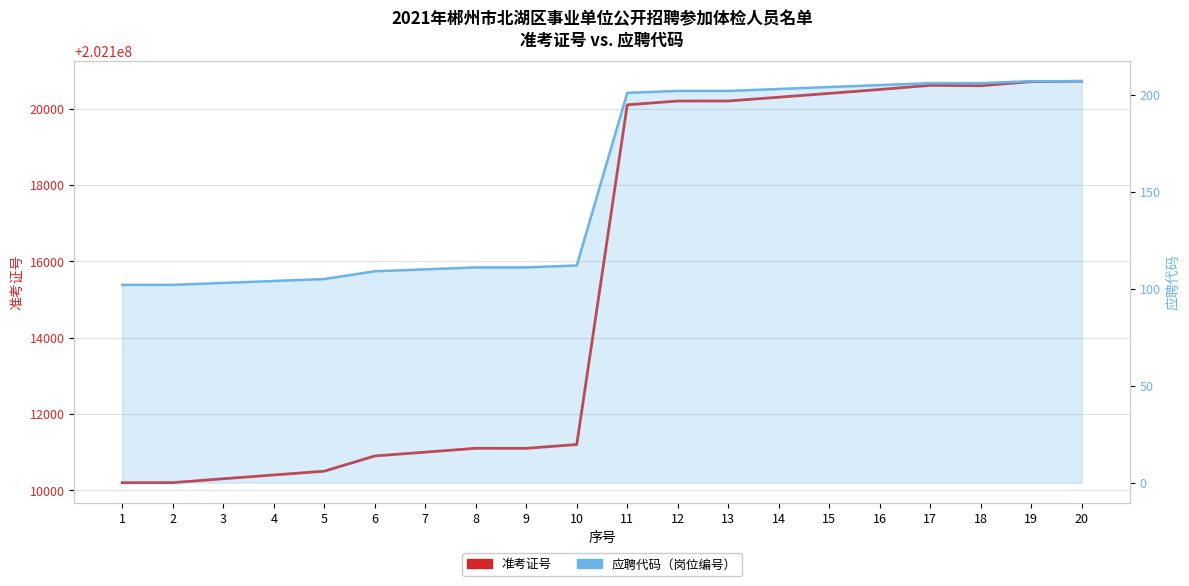

List the series in order of their peak value, lowest first.

应聘代码（岗位编号）, 准考证号